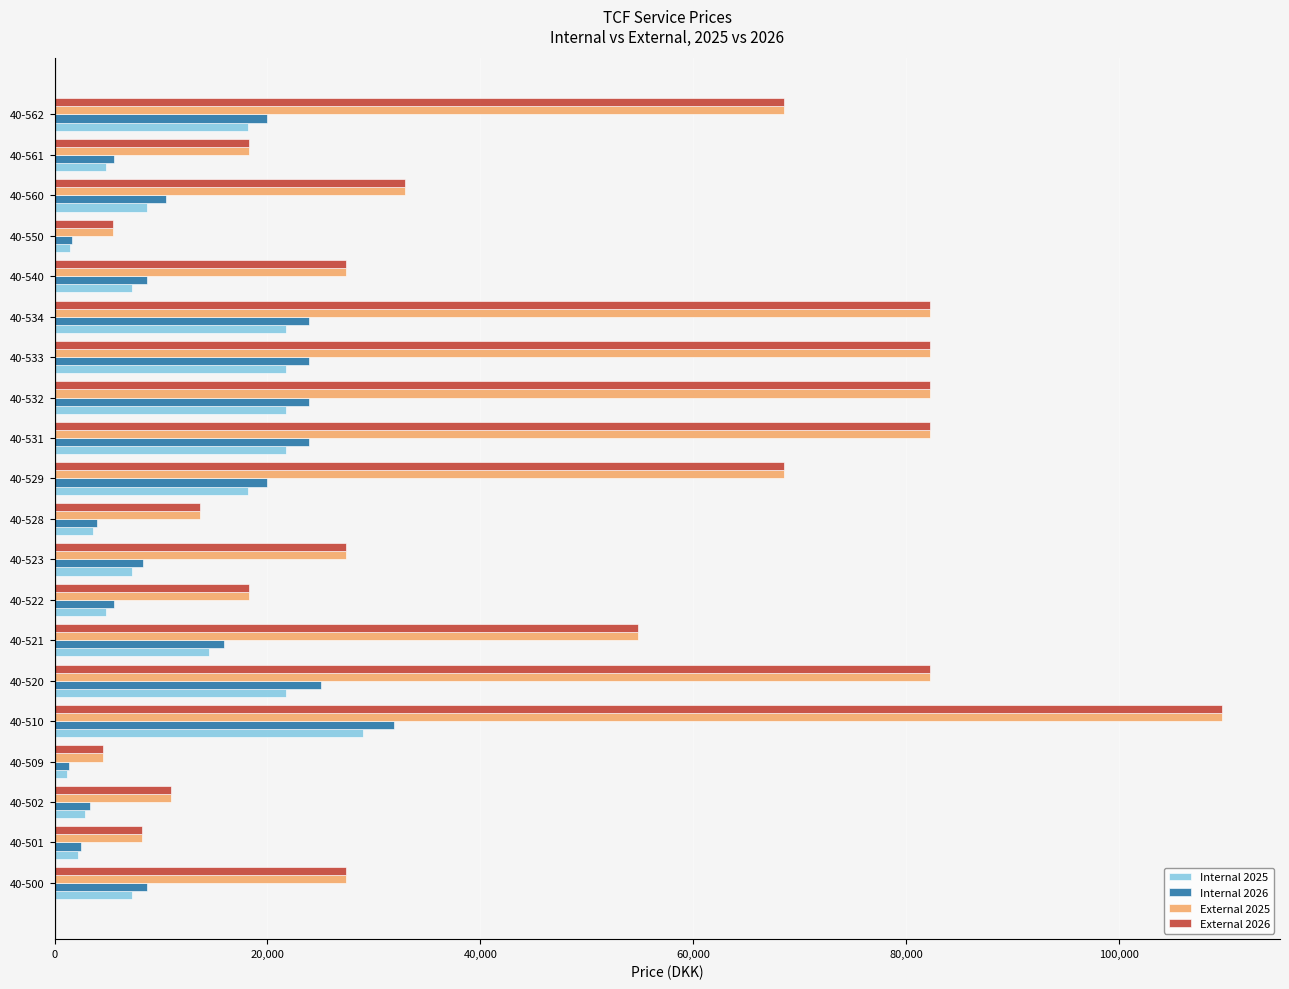

What is the difference between the highest and lowest values at 40-534?

60482.4